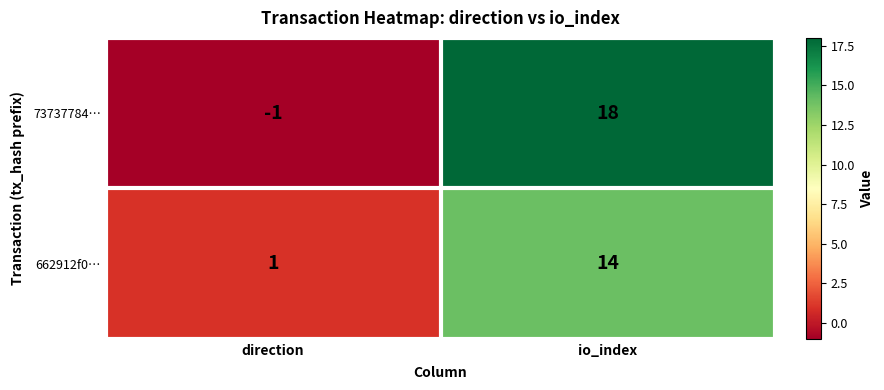

Between direction and io_index, which series saw the biggest shift?

73737784…